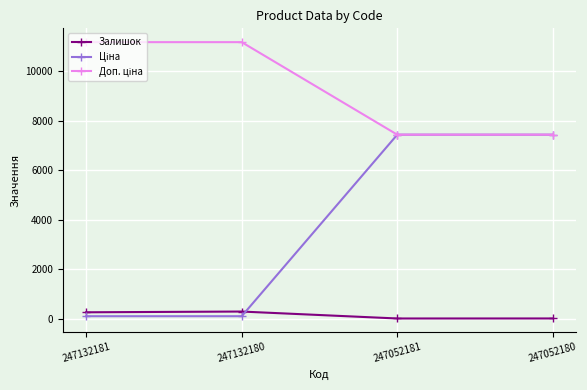

At which category does Залишок reach its first local peak?

247132180